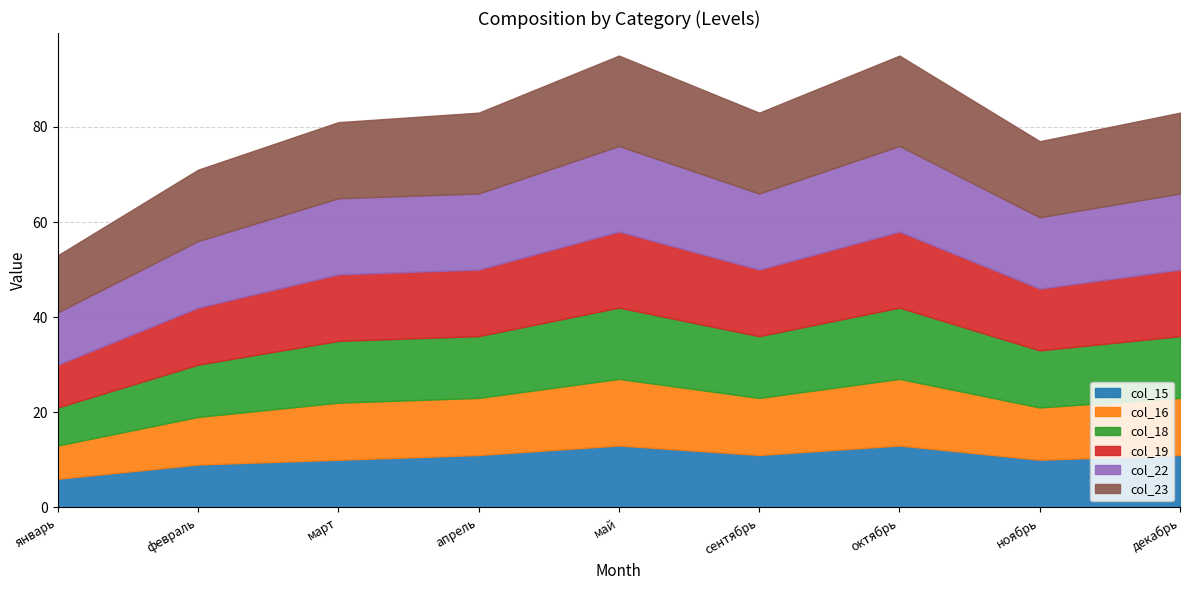

Does the chart display data point markers on the line(s)?

No